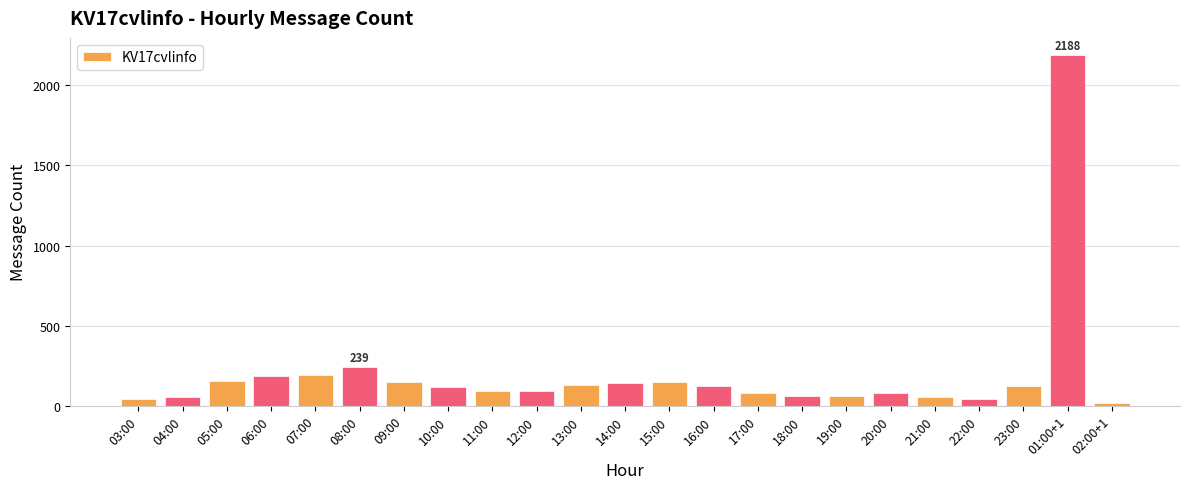

True or false: the data shows 148 at 09:00.

True